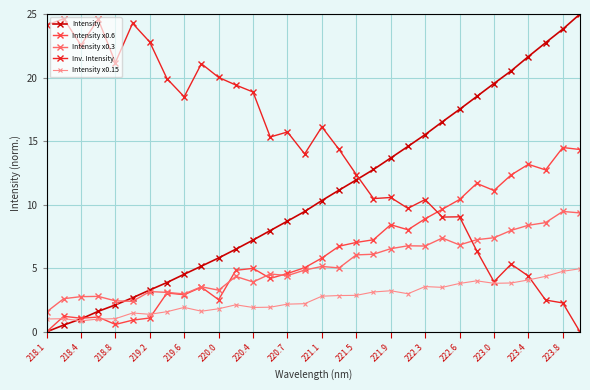

What is the value of the Intensity x0.15 point at the 29th from the left?

4.1